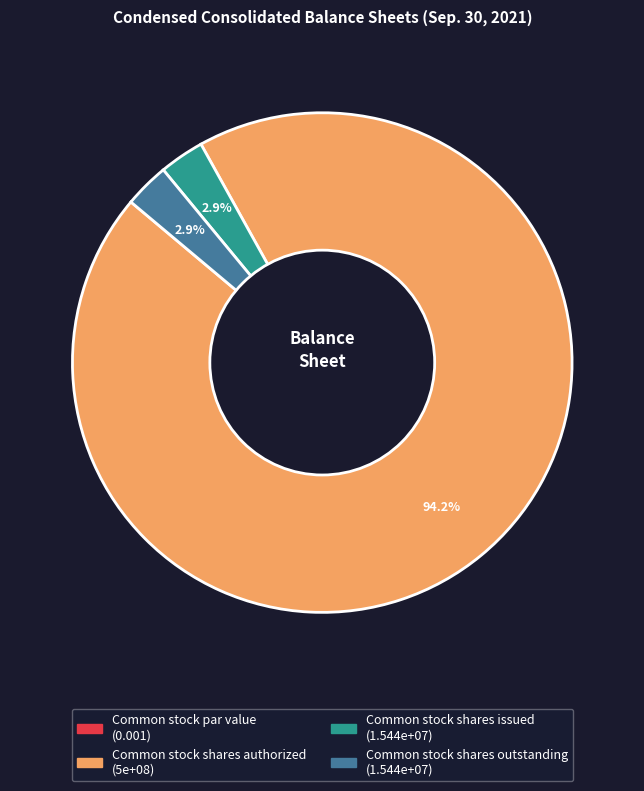

Is Common stock shares authorized the majority of the pie?

Yes